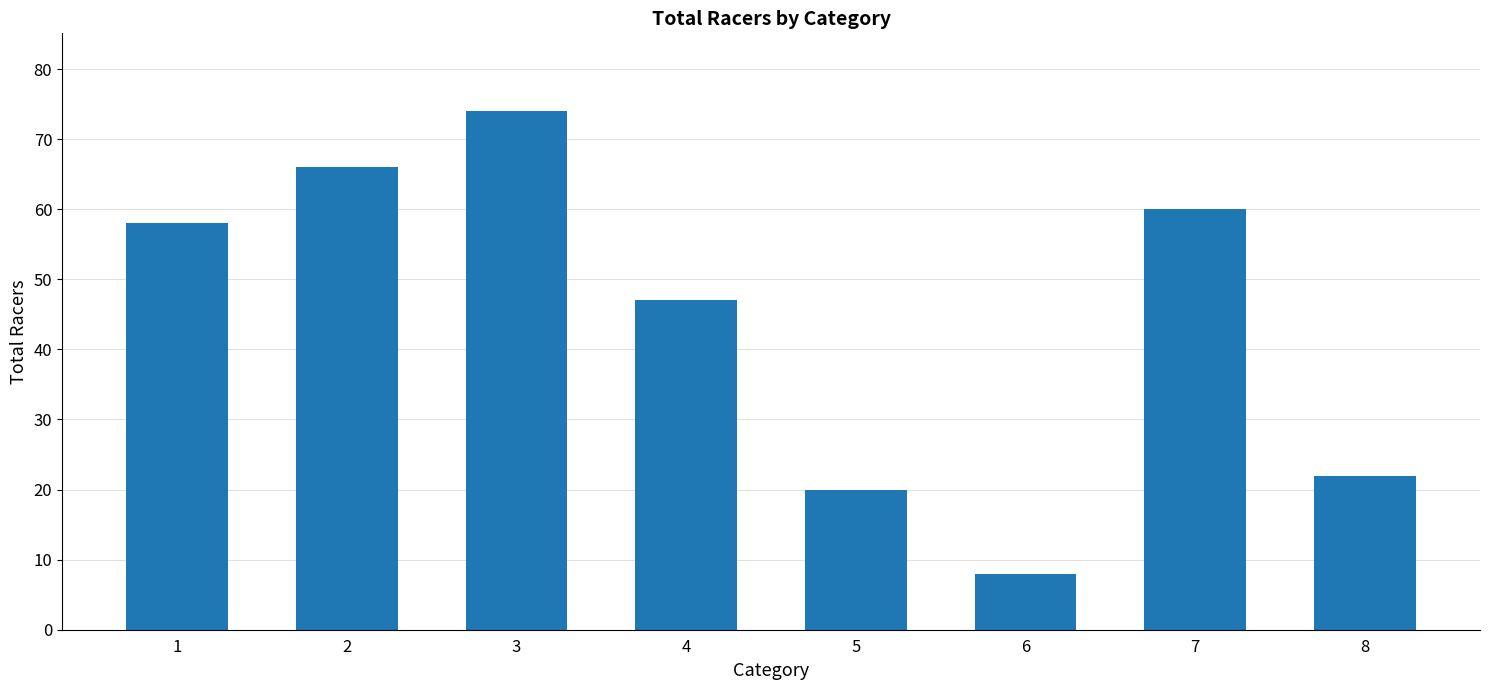

Reading left to right, what are all the values shown in this chart?

58	66	74	47	20	8	60	22